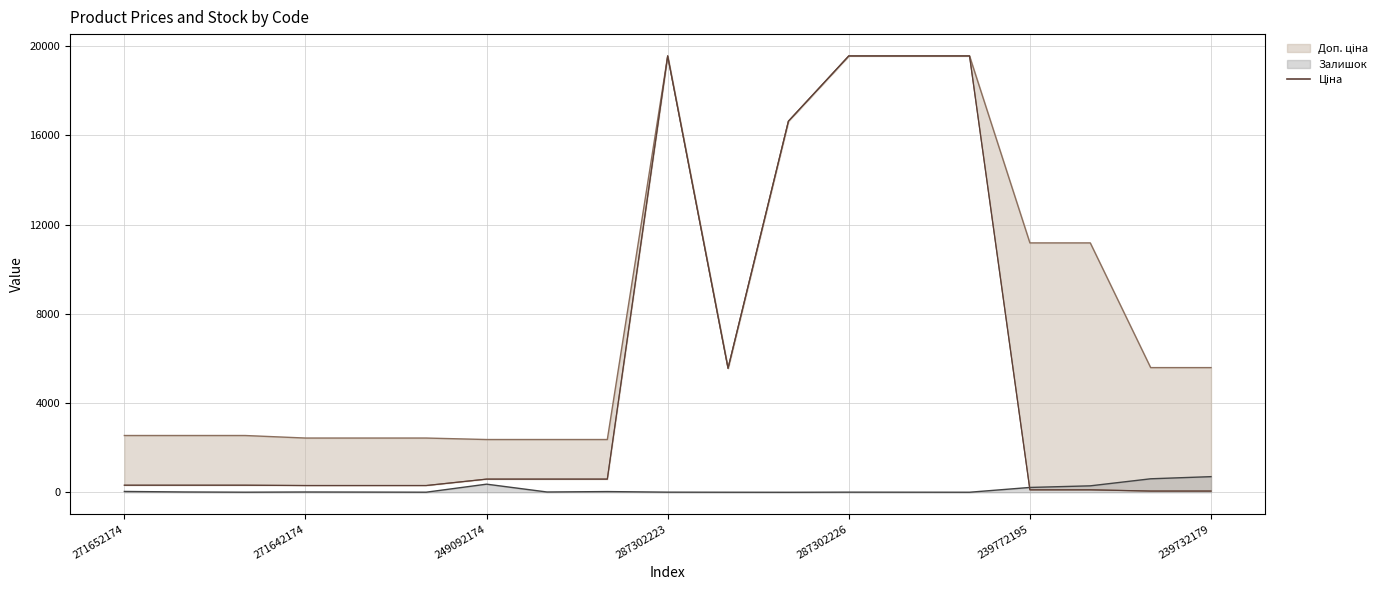

What is the label of the 11th point from the right?

8